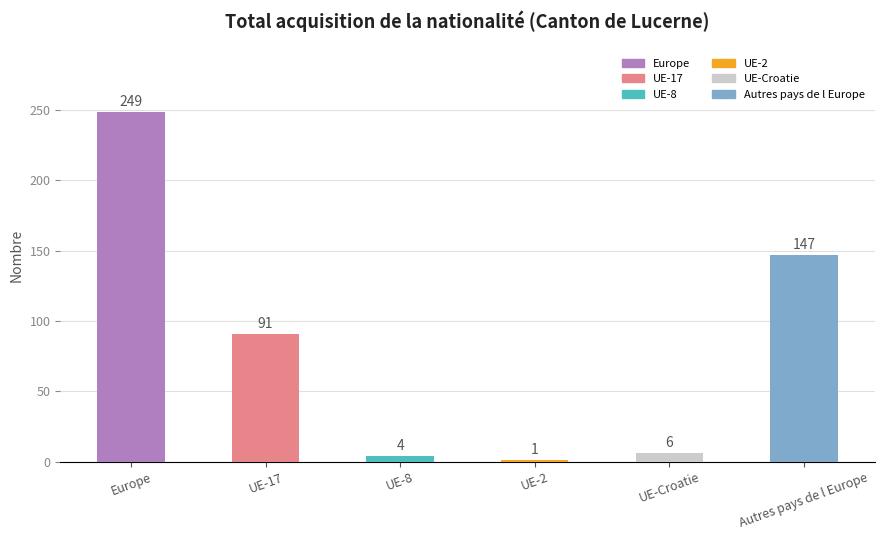

How many data points are less than 91?

3